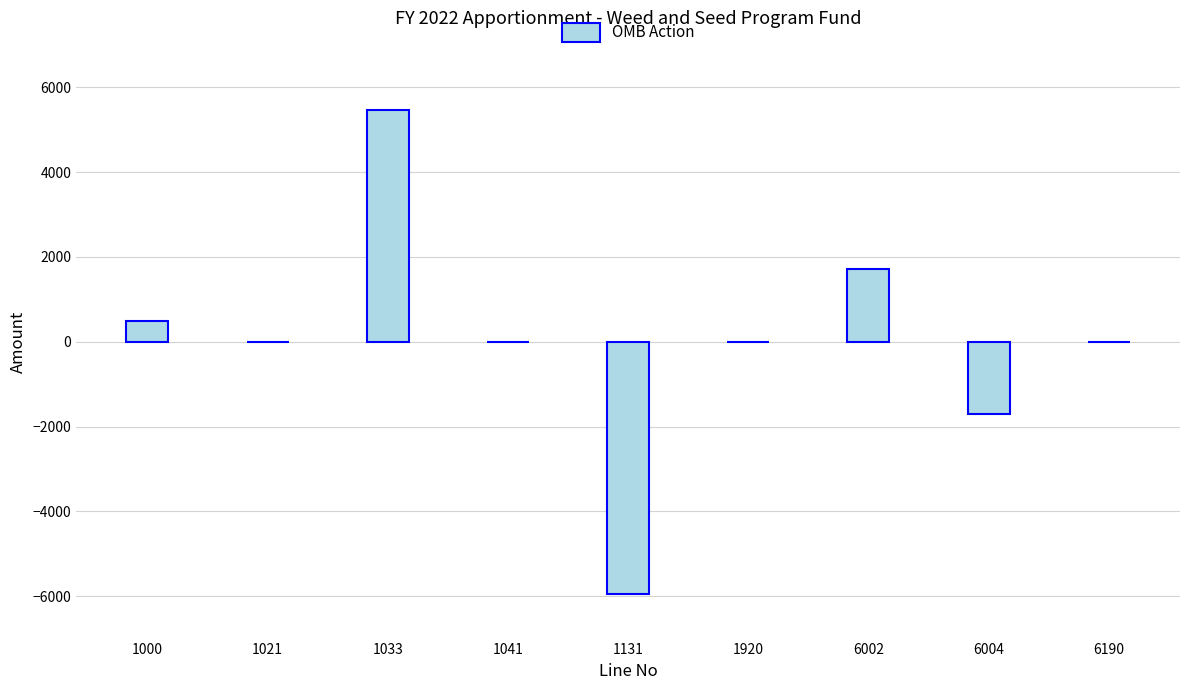

Is it true that the value at 1021 is 0?

True